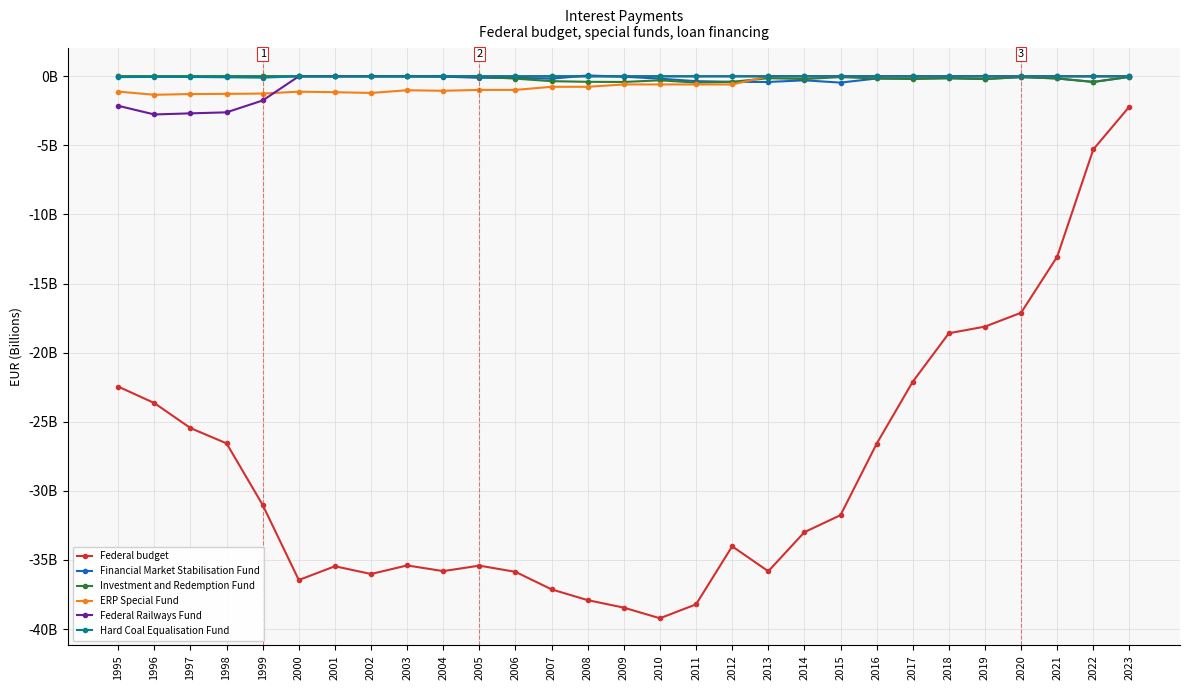

True or false: Hard Coal Equalisation Fund and ERP Special Fund intersect in this chart.

False